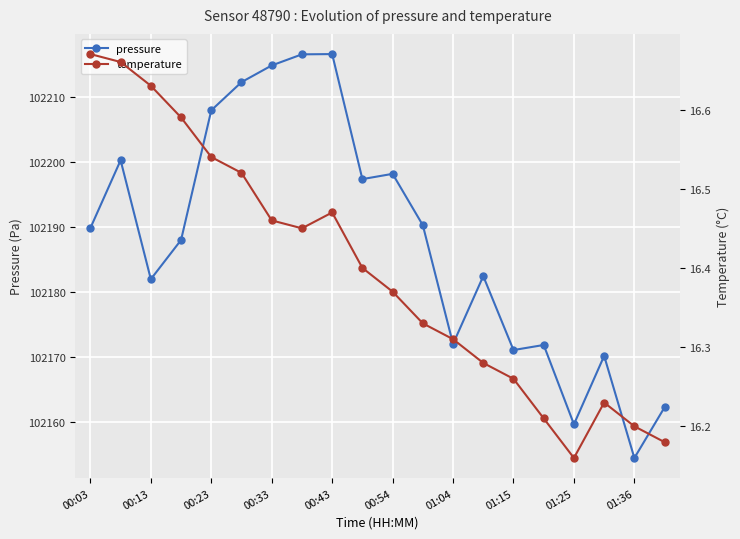

True or false: pressure has more than 2 points higher than both neighbors.

True